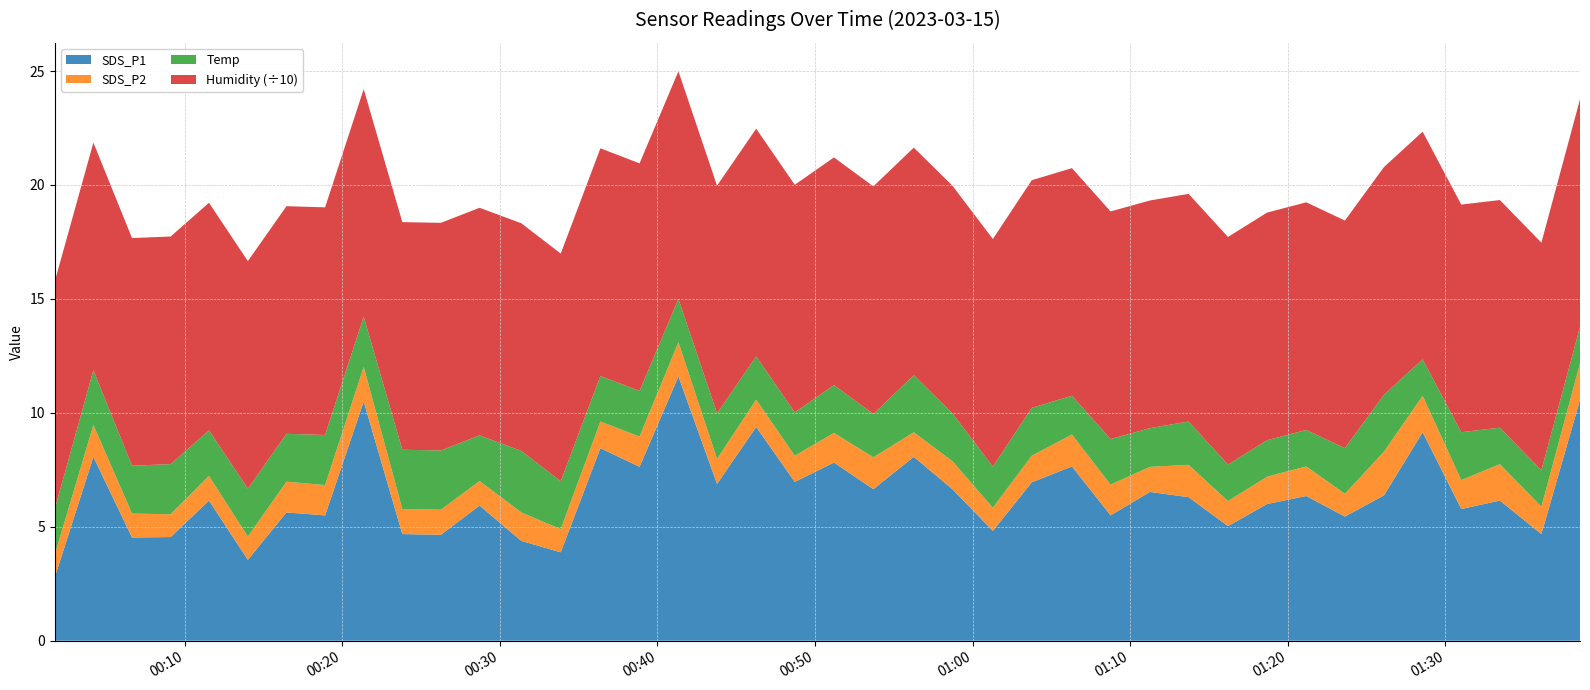

Reading left to right, what are all the values shown in this chart?

SDS_P1: 2.8	8.1	4.5	4.5	6.2	3.5	5.6	5.5	10.5	4.7	4.7	5.9	4.4	3.9	8.4	7.6	11.6	6.9	9.4	7.0	7.8	6.7	8.1	6.7	4.8	7.0	7.7	5.5	6.5	6.3	5.0	6.0	6.3	5.5	6.4	9.2	5.8	6.2	4.7	10.6
SDS_P2: 1.0	1.4	1.1	1.0	1.1	1.0	1.4	1.3	1.5	1.1	1.1	1.1	1.2	1.0	1.2	1.3	1.5	1.1	1.2	1.1	1.3	1.4	1.1	1.2	1.0	1.2	1.4	1.4	1.1	1.4	1.1	1.2	1.3	1.0	1.9	1.6	1.3	1.6	1.2	1.6
Temp: 2.0	2.4	2.1	2.2	2.0	2.1	2.1	2.2	2.2	2.6	2.6	2.0	2.7	2.1	2.0	2.0	1.9	2.0	1.9	1.9	2.1	1.9	2.5	2.1	1.8	2.1	1.7	2.0	1.7	1.9	1.6	1.6	1.6	2.0	2.5	1.6	2.1	1.6	1.6	1.6
Humidity: 99.9	99.9	99.9	99.9	99.9	99.9	99.9	99.9	99.9	99.9	99.9	99.9	99.9	99.9	99.9	99.9	99.9	99.9	99.9	99.9	99.9	99.9	99.9	99.9	99.9	99.9	99.9	99.9	99.9	99.9	99.9	99.9	99.9	99.9	99.9	99.9	99.9	99.9	99.9	99.9